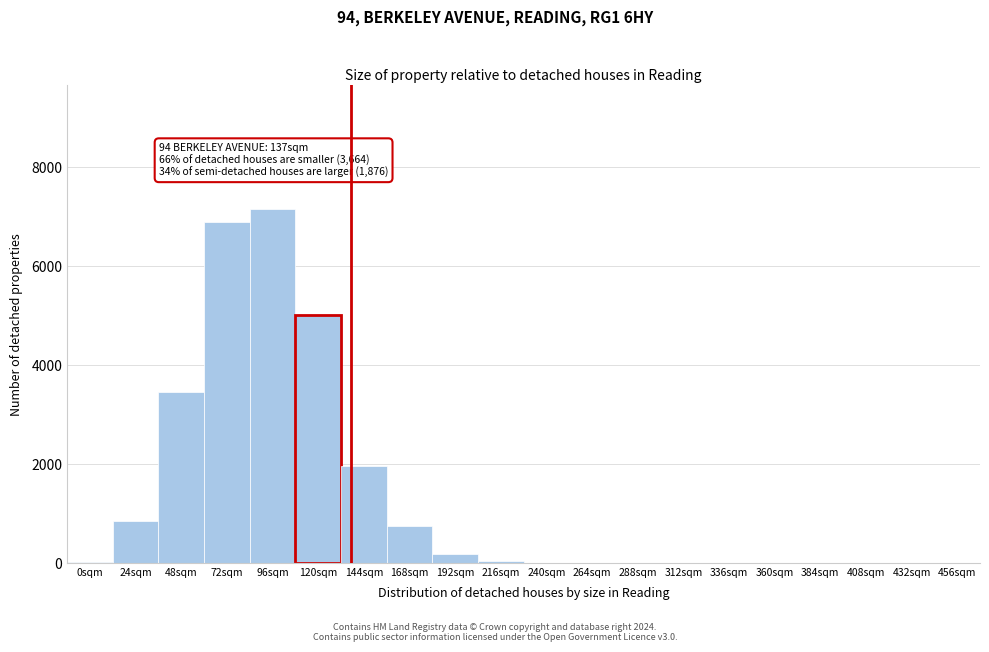

What is the change in value from 72sqm to 168sqm?

-6142